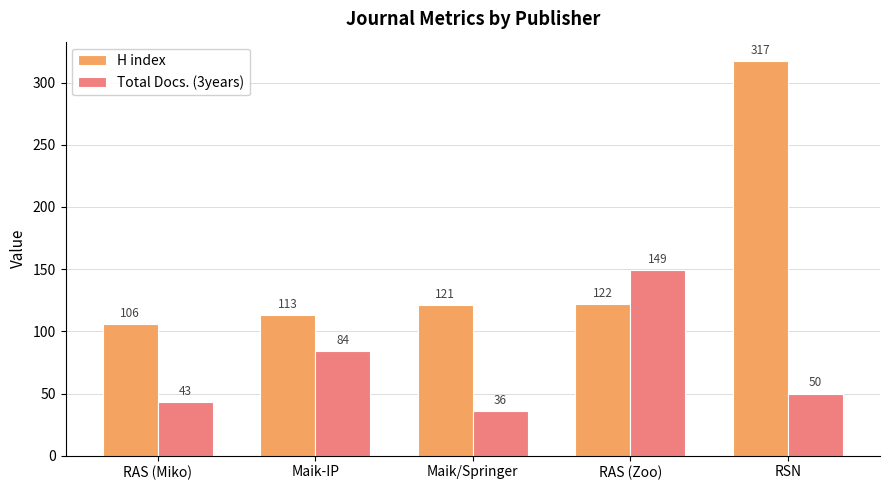

The Total Docs. (3years) series shows 84 at Maik-IP. True or false?

True